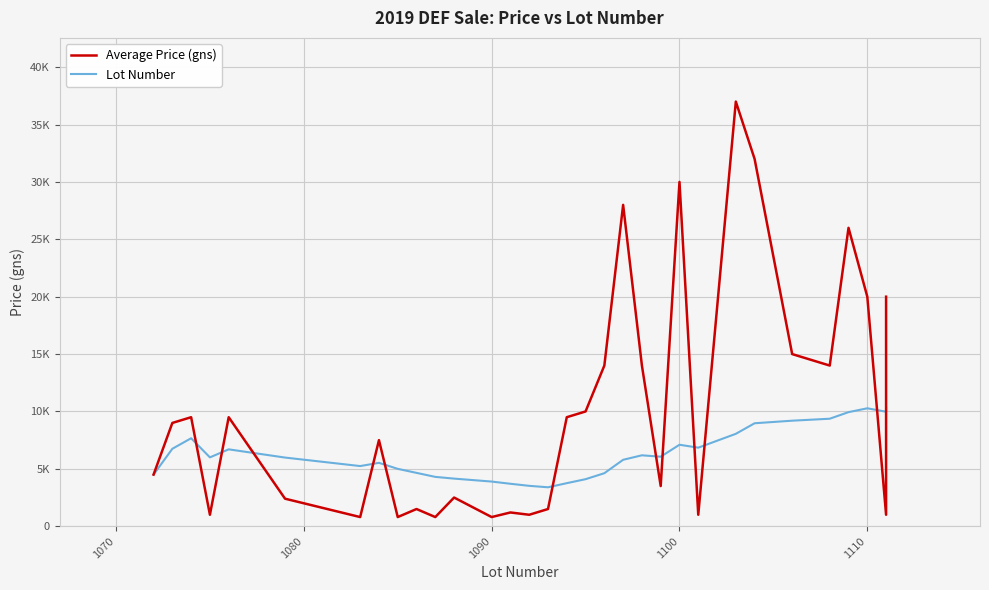

What is the maximum value shown in the chart?

37000.0